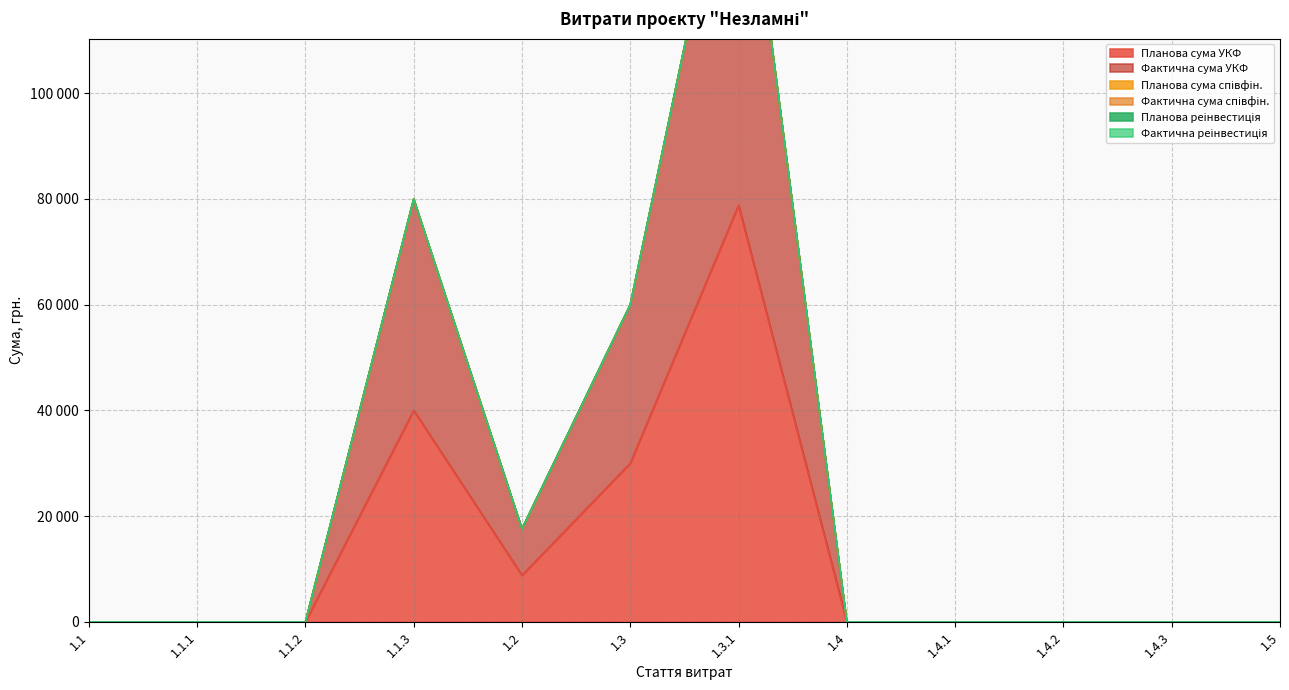

The value of Планова сума УКФ at 1.1.3 is 67298. True or false?

False